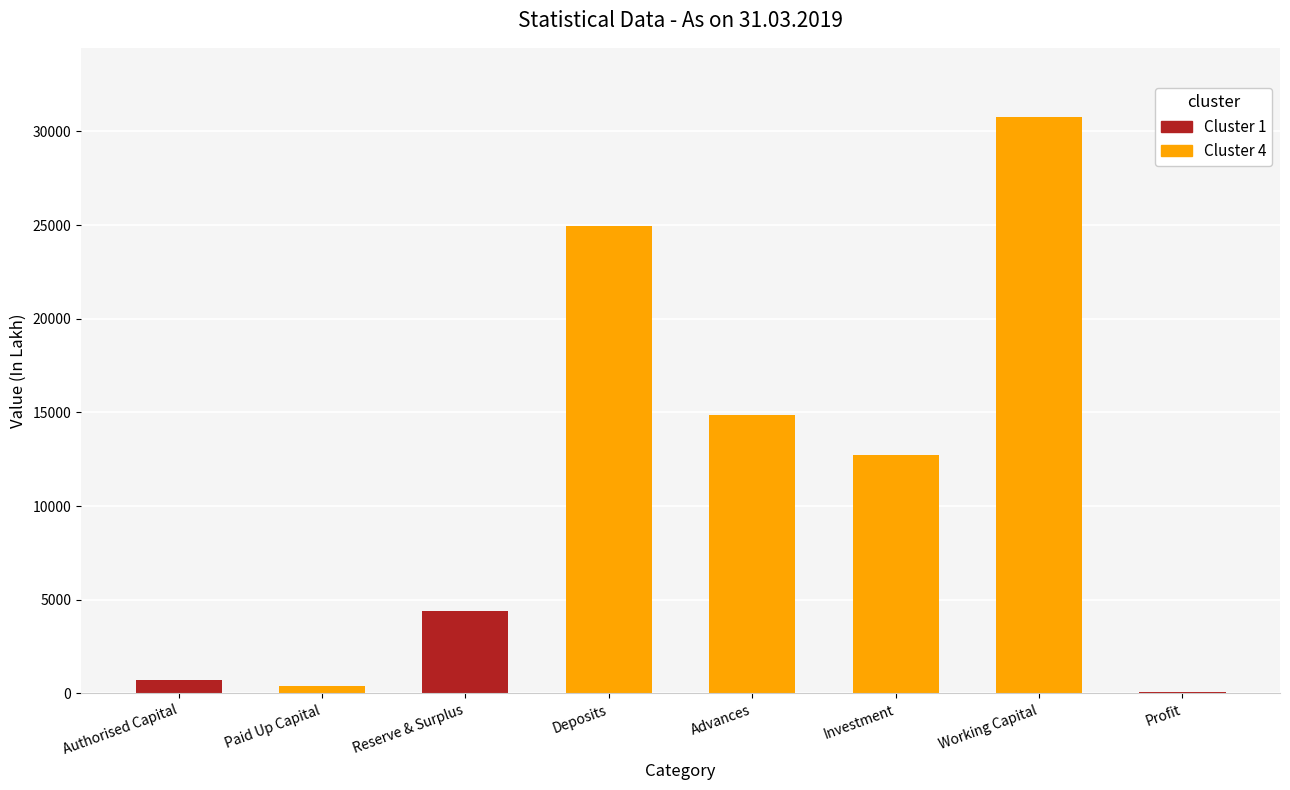

Between Paid Up Capital and Working Capital, which is larger?

Working Capital